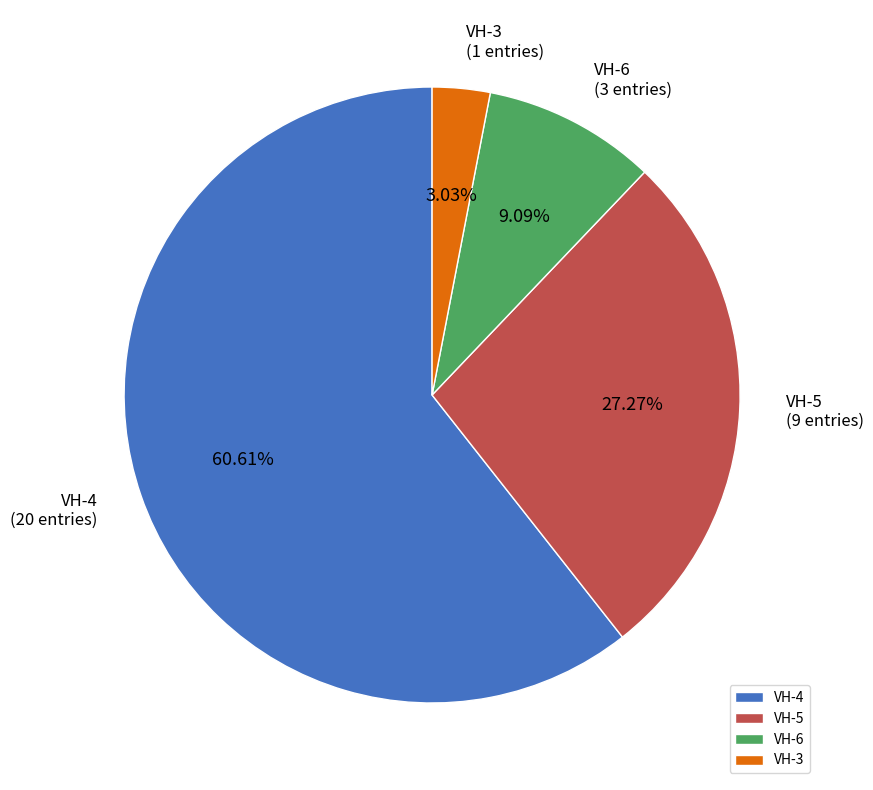

Is the sum of VH-5 and VH-6 greater than half?

No